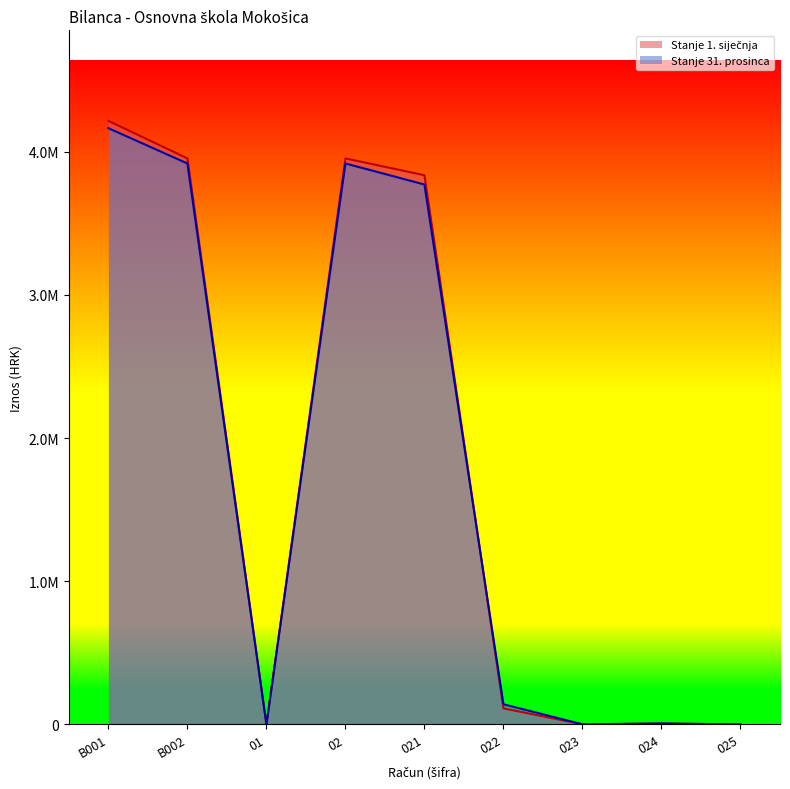

True or false: Stanje 31. prosinca has a value of 247797.3 at 022.

False